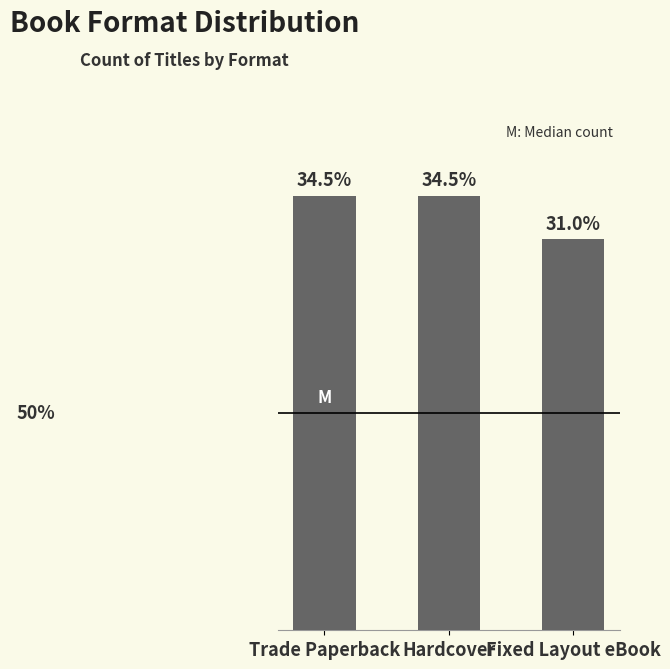

Does the chart contain any negative values?

No